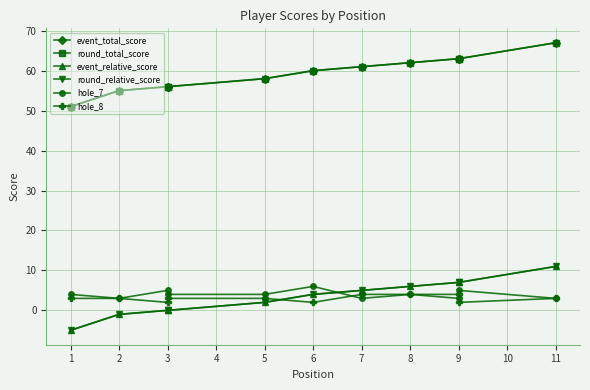

True or false: hole_7 has a value of 2 at 6.

False